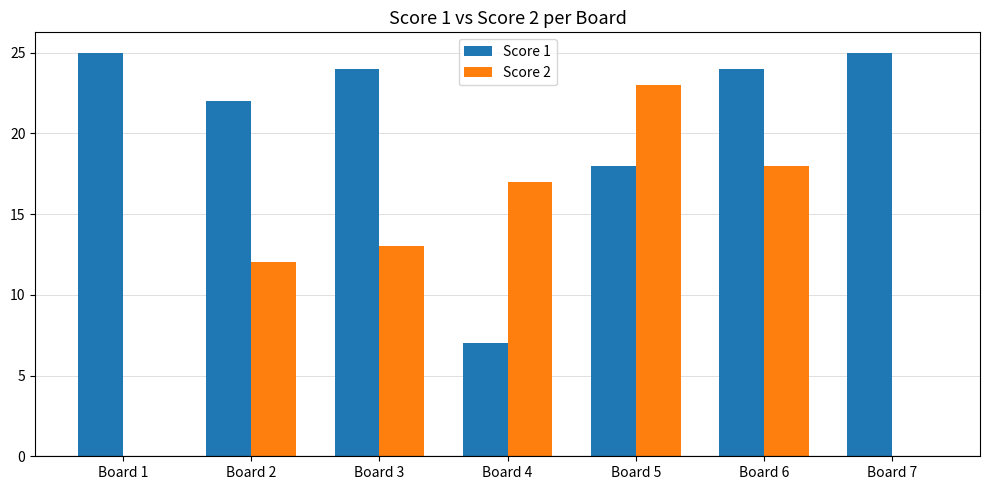

Is the value of Score 2 at Board 1 greater than the value of Score 1 at Board 3?

No